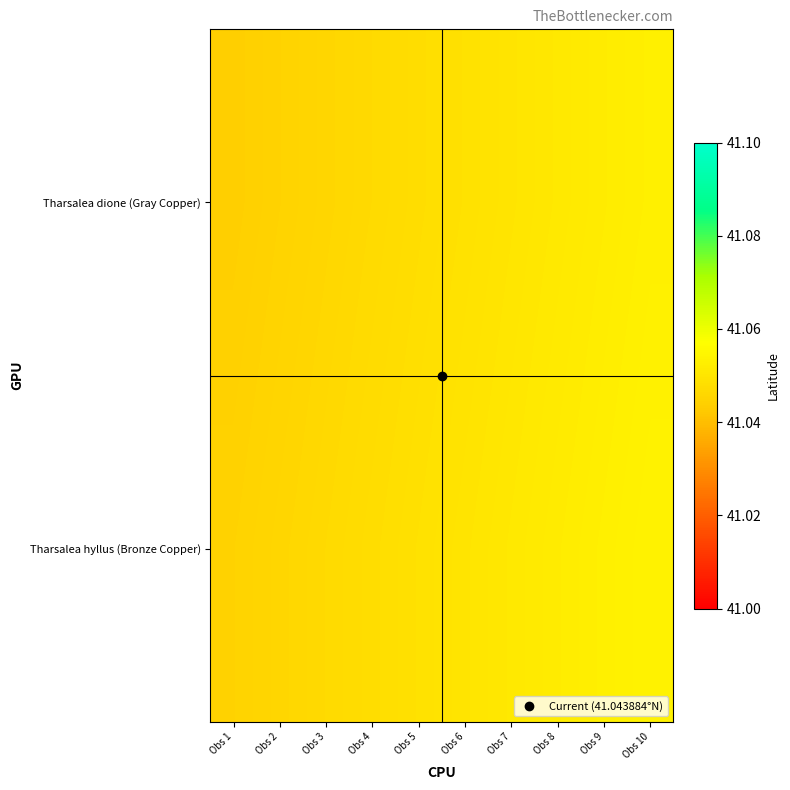

Between Obs 2 and Obs 8, which series saw the biggest shift?

Tharsalea dione (Gray Copper)